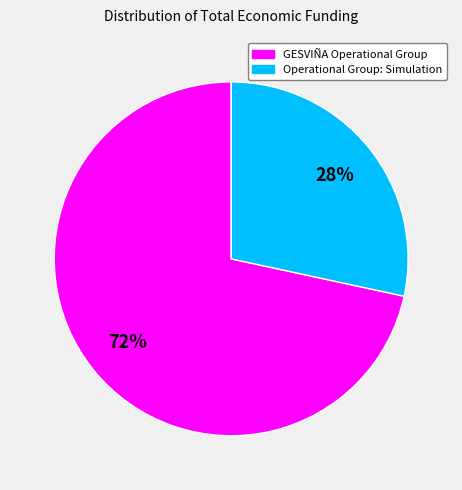

What is the ratio of the value at Operational Group: Simulation to the value at GESVIÑA Operational Group?

0.4